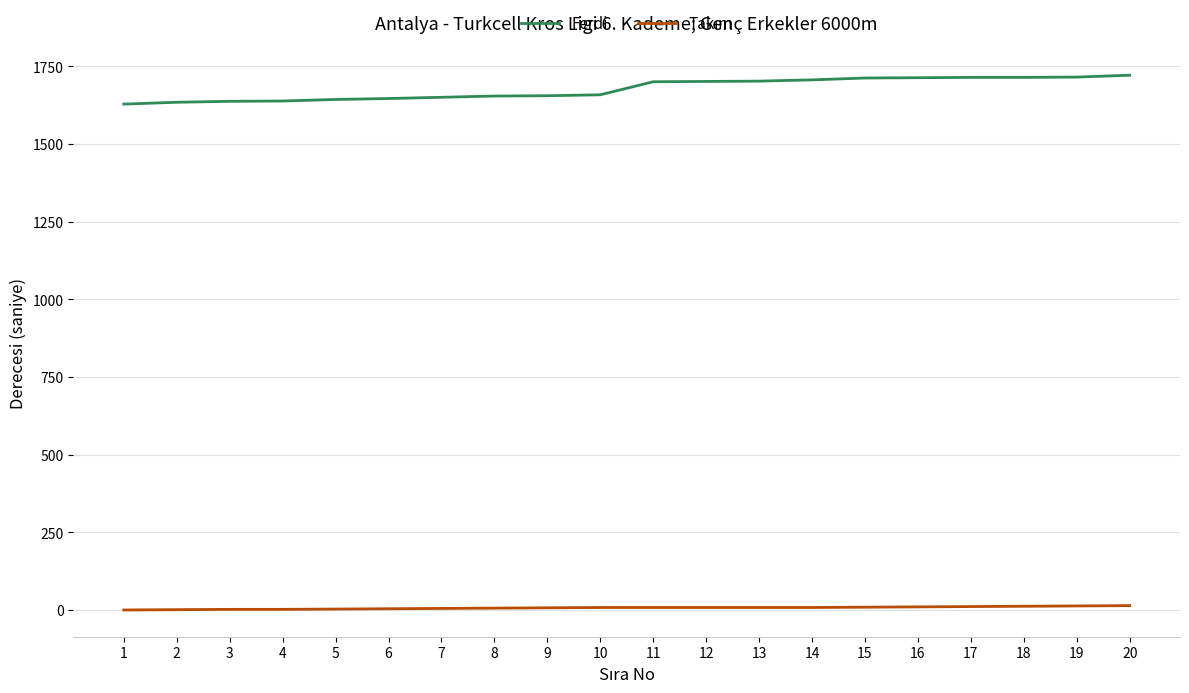

The Ferdi series shows 1712 at 15. True or false?

True